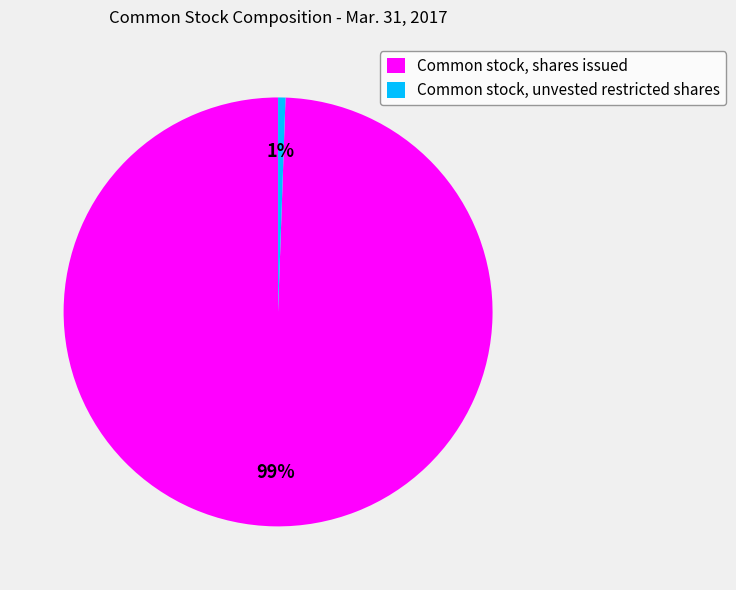

Combined, do Common stock, unvested restricted shares and Common stock, shares issued account for over 50%?

Yes